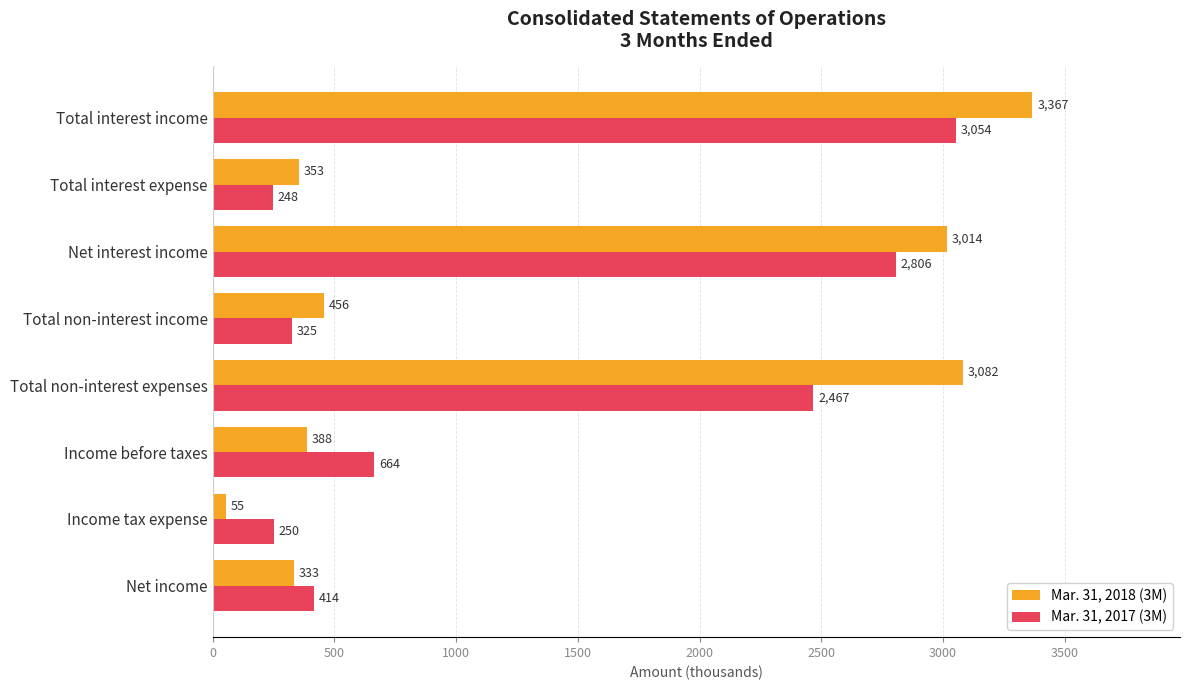

List the series in order of their peak value, highest first.

Mar. 31, 2018 (3M), Mar. 31, 2017 (3M)